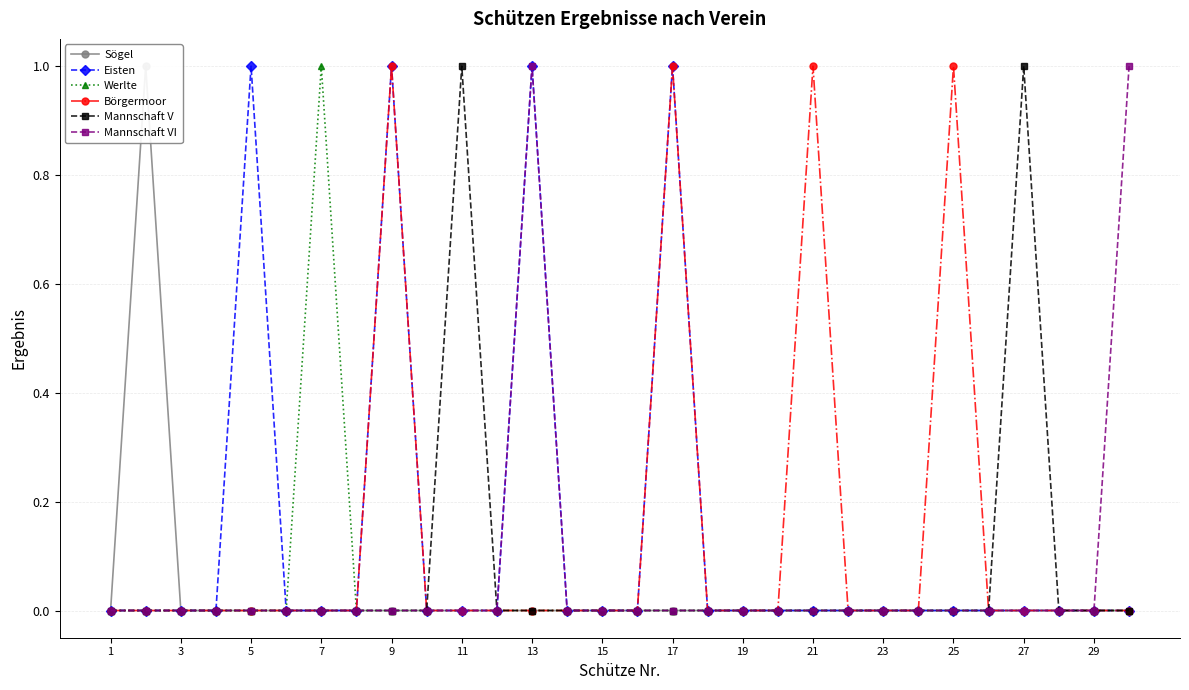

Which category has the highest value in the Werlte series?

7